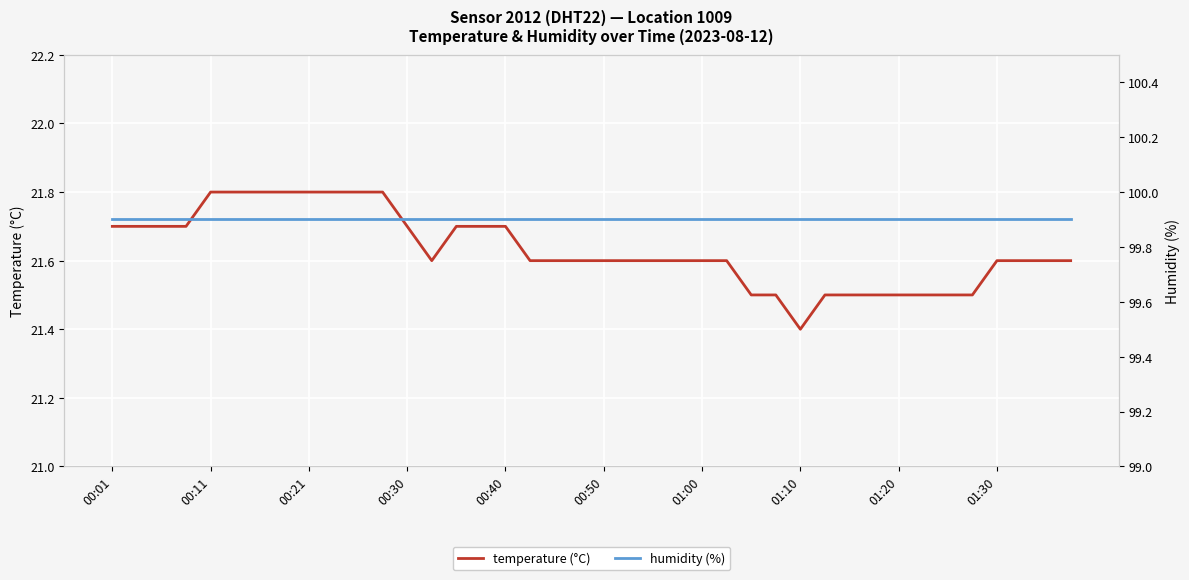

Does the chart display data point markers on the line(s)?

No